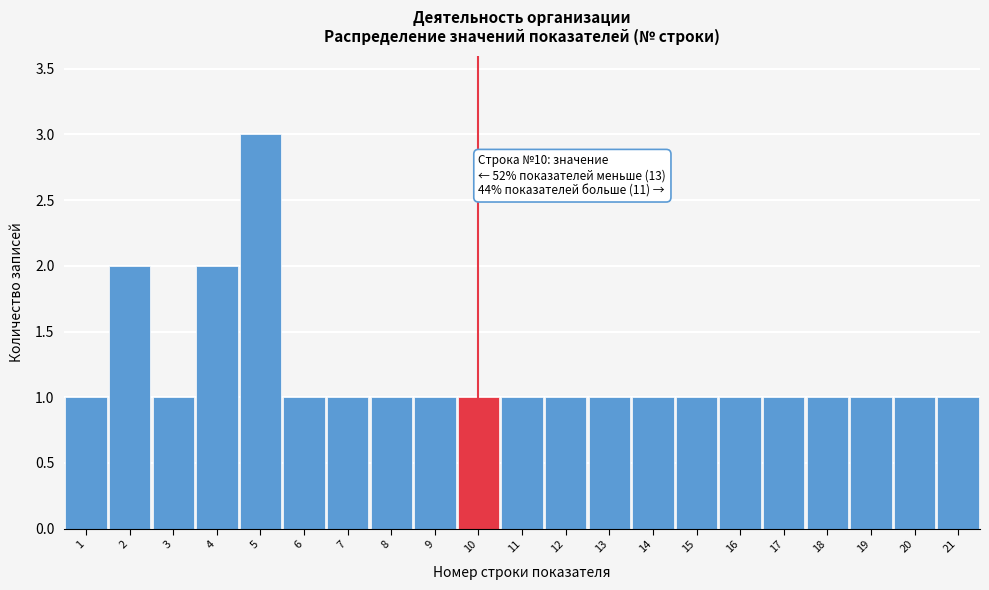

Reading left to right, extract all data points from this chart.

1	2	1	2	3	1	1	1	1	1	1	1	1	1	1	1	1	1	1	1	1